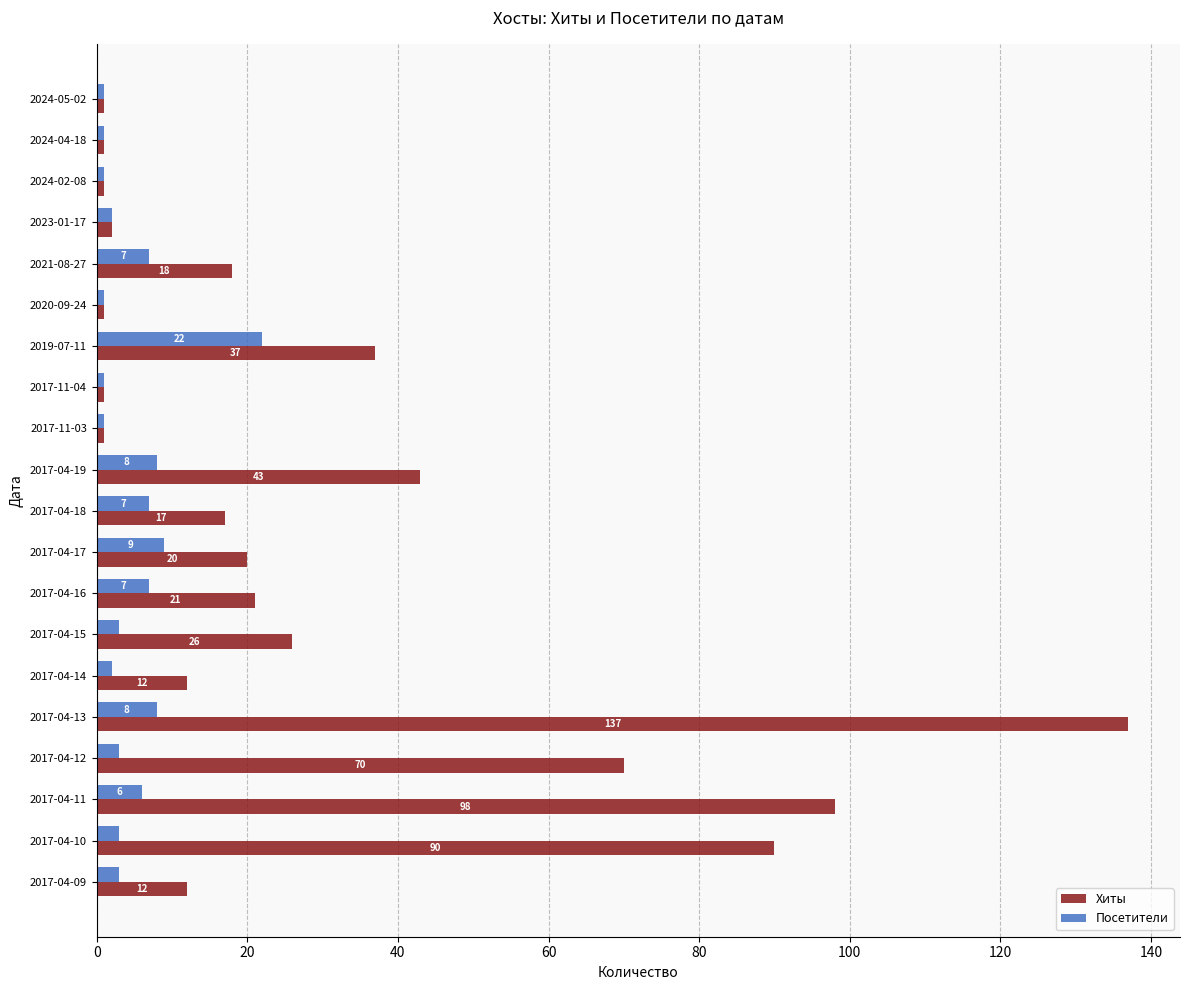

At which category is the sum across all series the highest?

2017-04-13